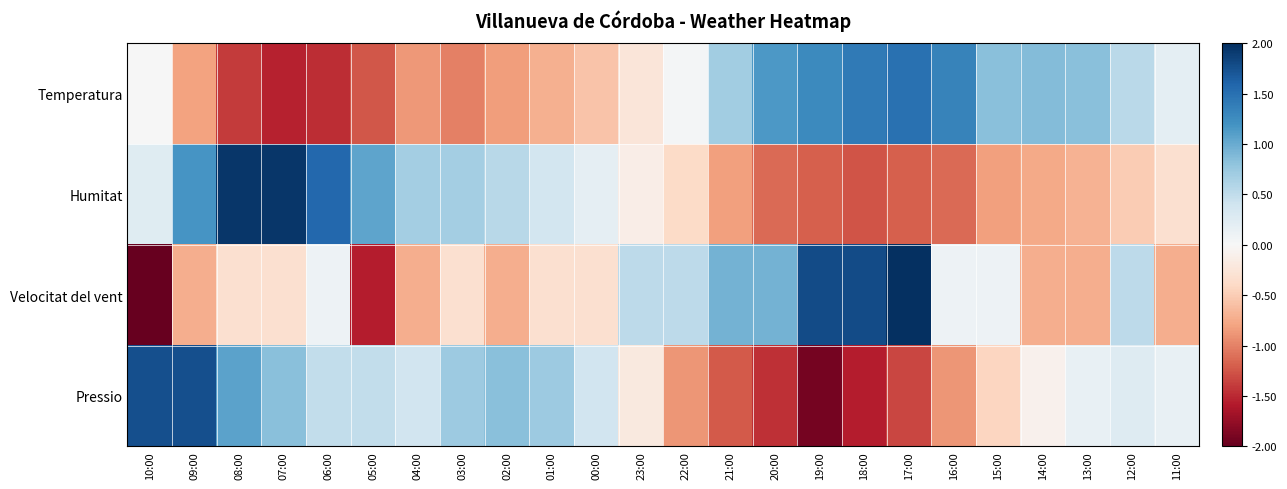

Which series has the largest range (max minus min)?

Velocitat del vent